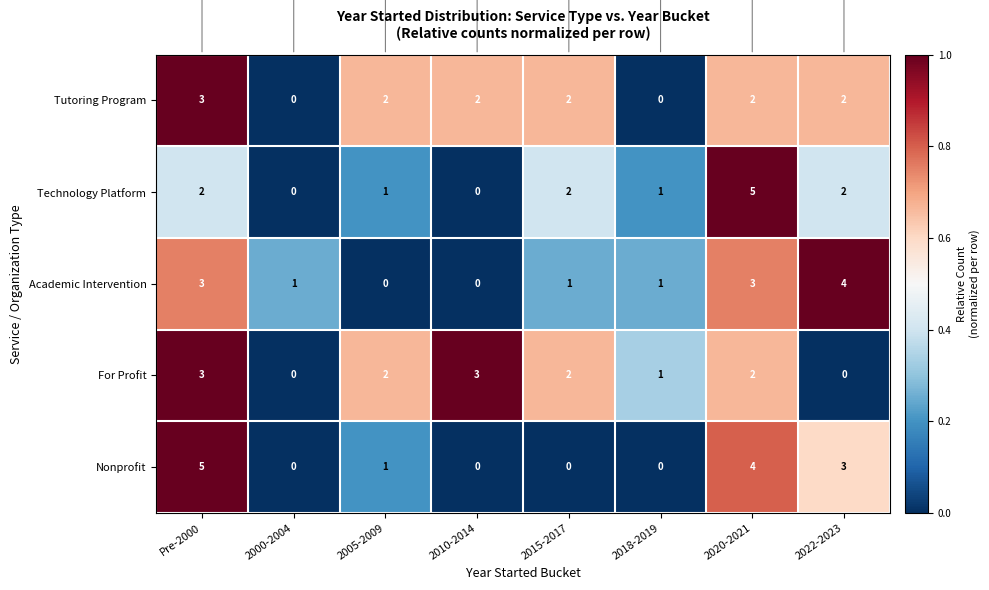

What is the maximum value shown in the chart?

5